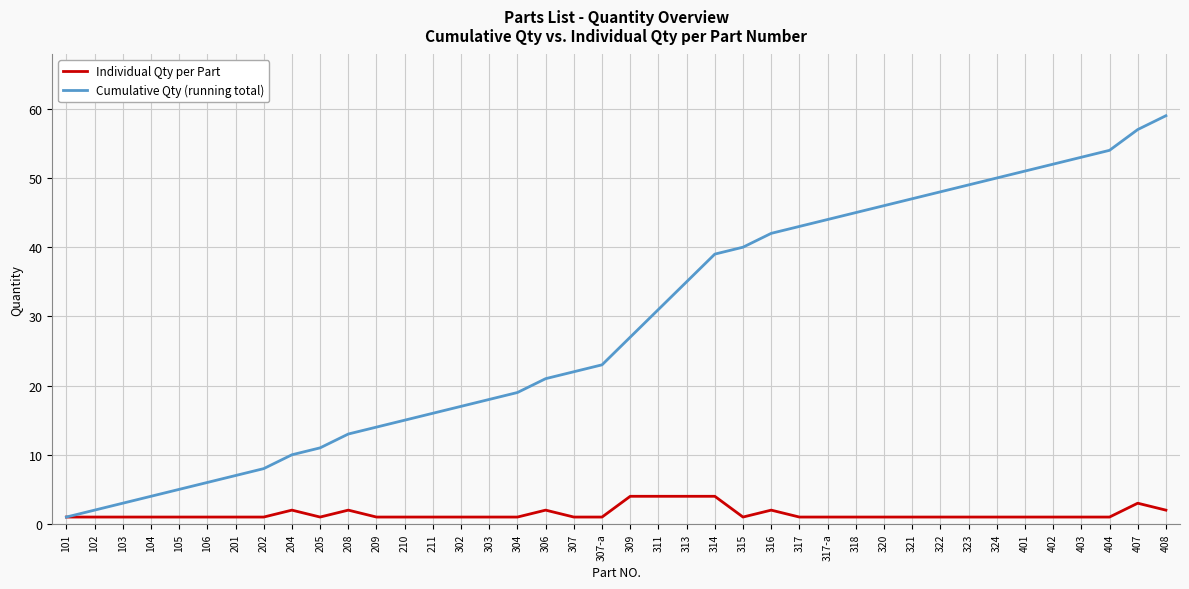

Reading left to right, list all the values displayed in this chart.

Individual Qty per Part: 1	1	1	1	1	1	1	1	2	1	2	1	1	1	1	1	1	2	1	1	4	4	4	4	1	2	1	1	1	1	1	1	1	1	1	1	1	1	3	2
Cumulative Qty (running total): 1	2	3	4	5	6	7	8	10	11	13	14	15	16	17	18	19	21	22	23	27	31	35	39	40	42	43	44	45	46	47	48	49	50	51	52	53	54	57	59